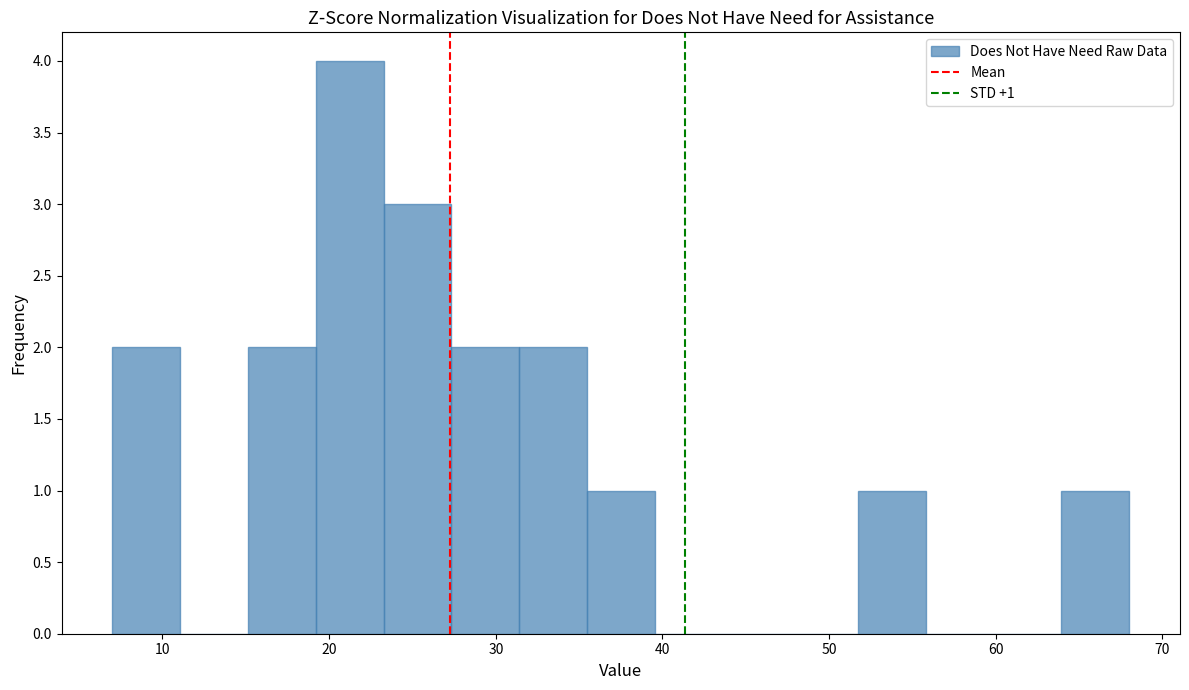

Over which range of the x-axis is the bar tallest?

19 to 23